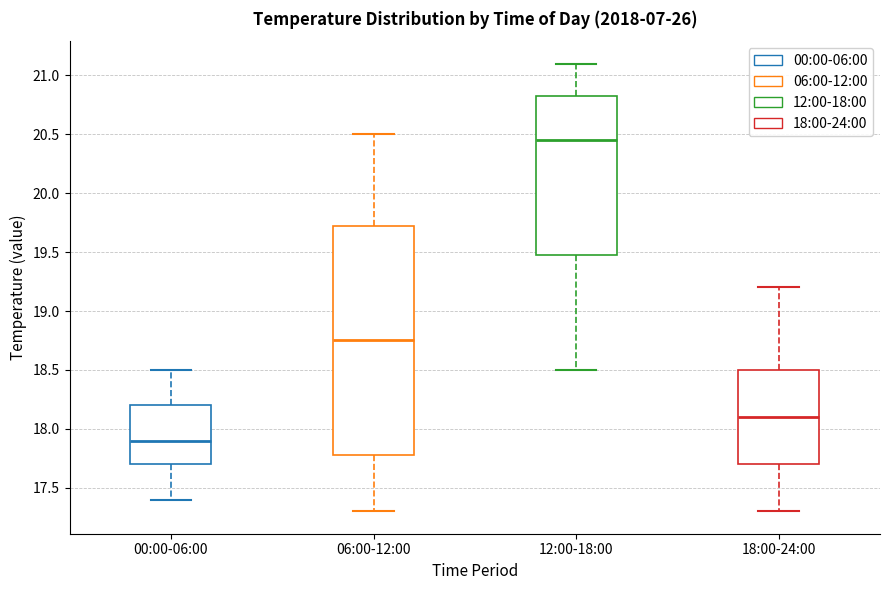

Which box's median line is the highest?

12:00-18:00